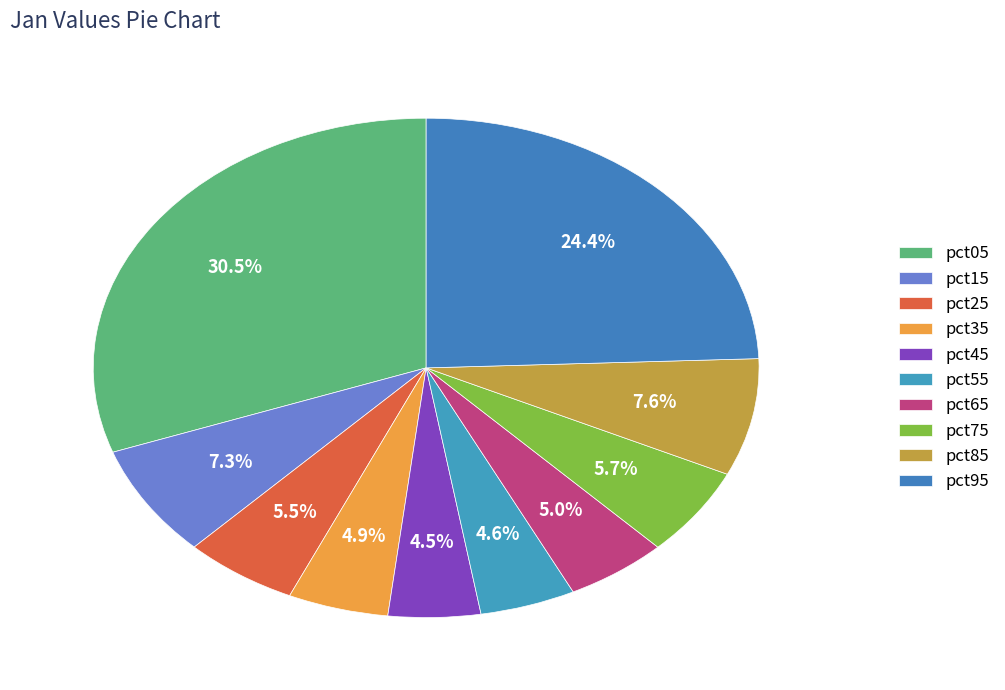

Rank the categories by value from highest to lowest.

pct05, pct95, pct85, pct15, pct75, pct25, pct65, pct35, pct55, pct45